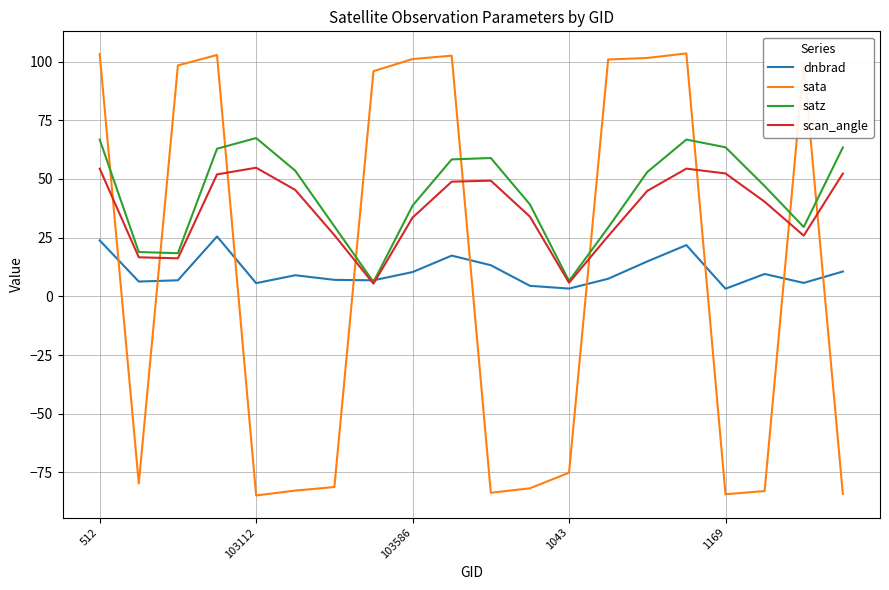

Is this an area chart (filled region under the line)?

No